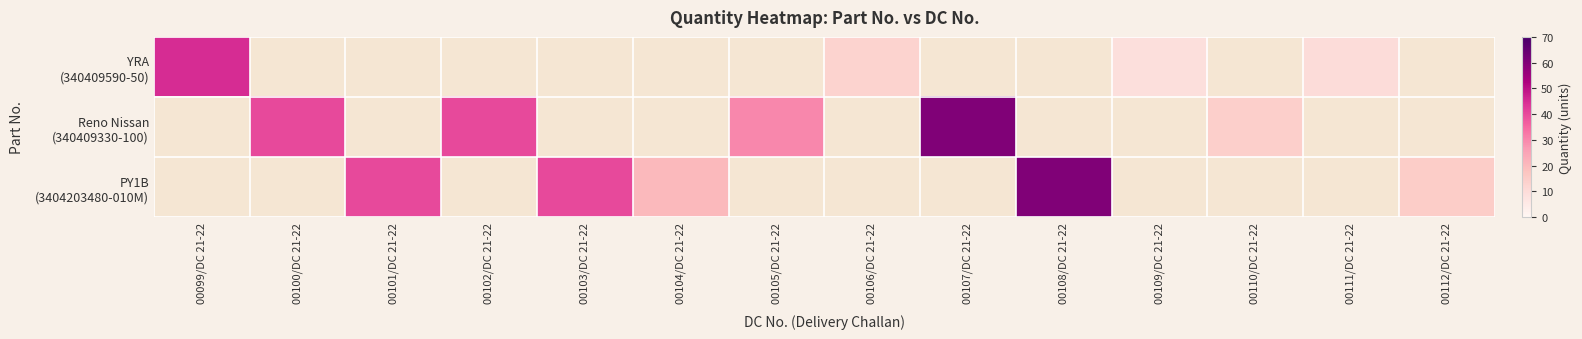

What is the minimum value shown in the chart?

9.0